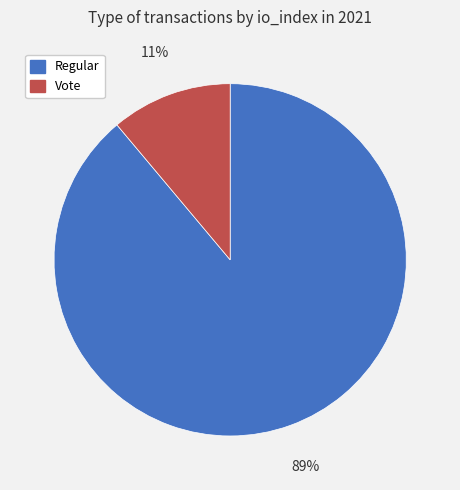

Which slice is the smallest?

Vote